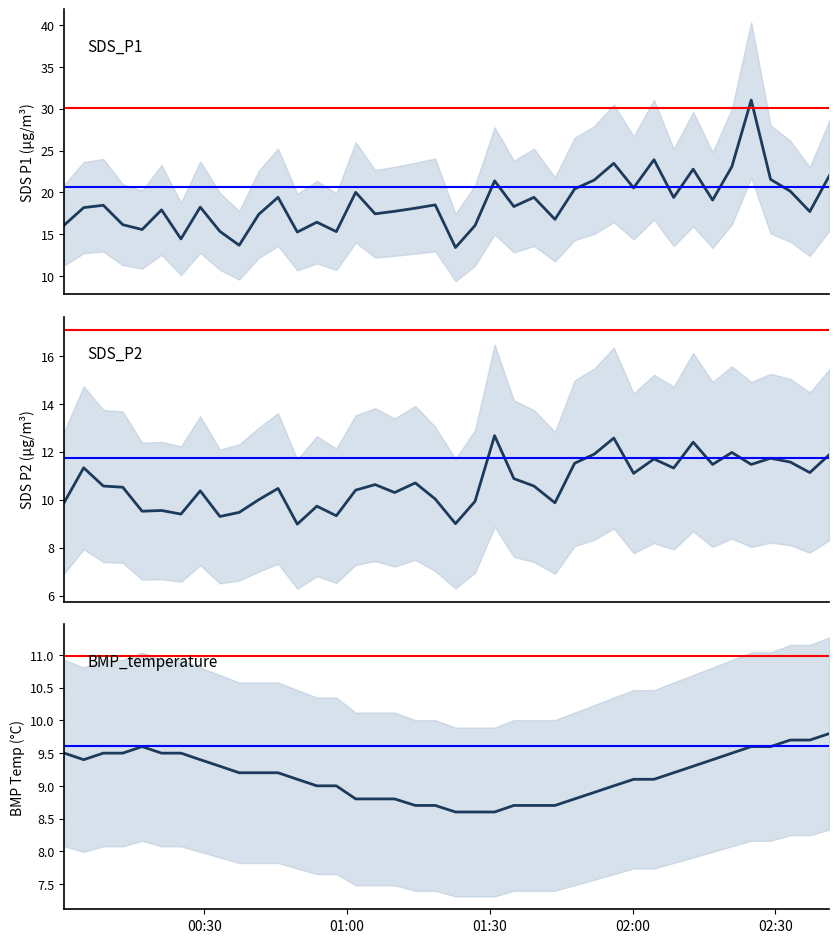

Does the chart have visible grid lines?

No